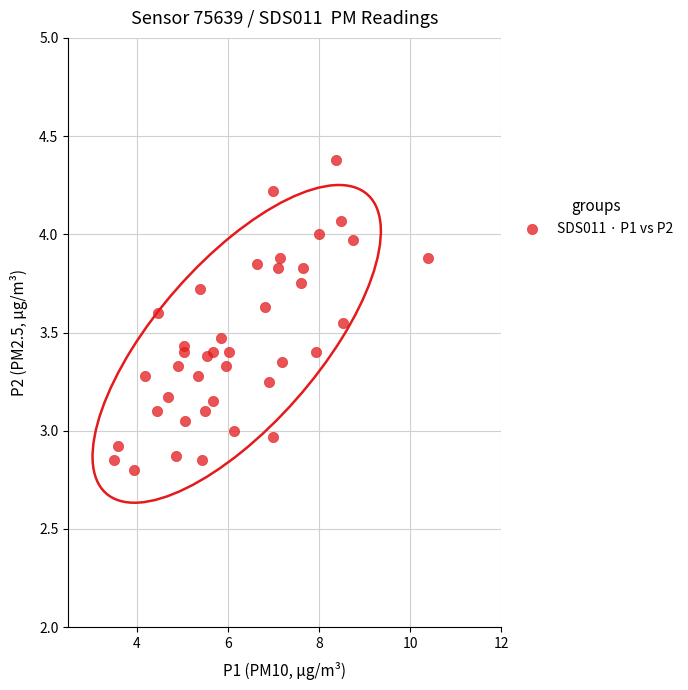

What is the range of Y values (max minus min)?

1.6